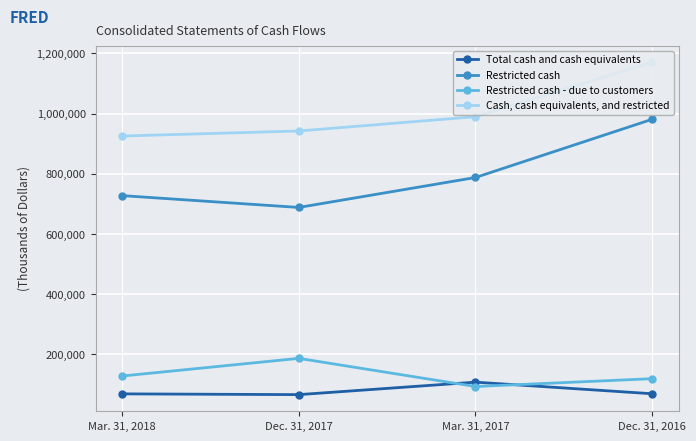

Where do Restricted cash - due to customers and Total cash and cash equivalents first cross each other?

Dec. 31, 2017 and Mar. 31, 2017